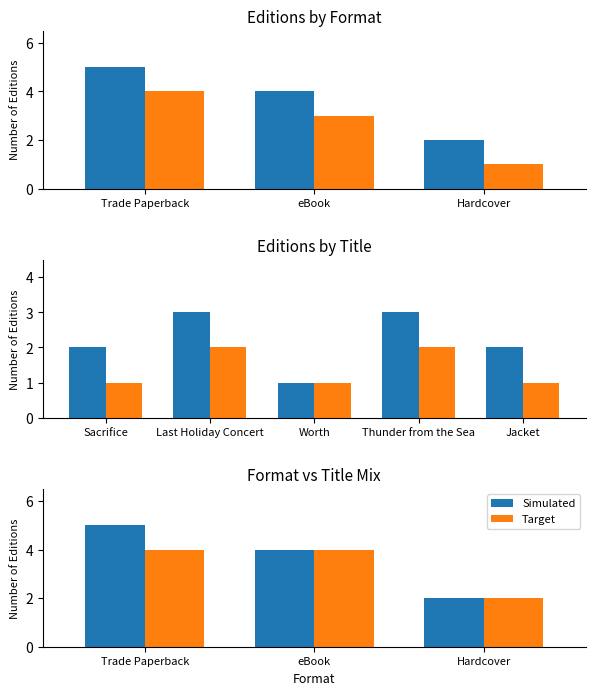

Which category has the lowest value in the Simulated series?

Hardcover